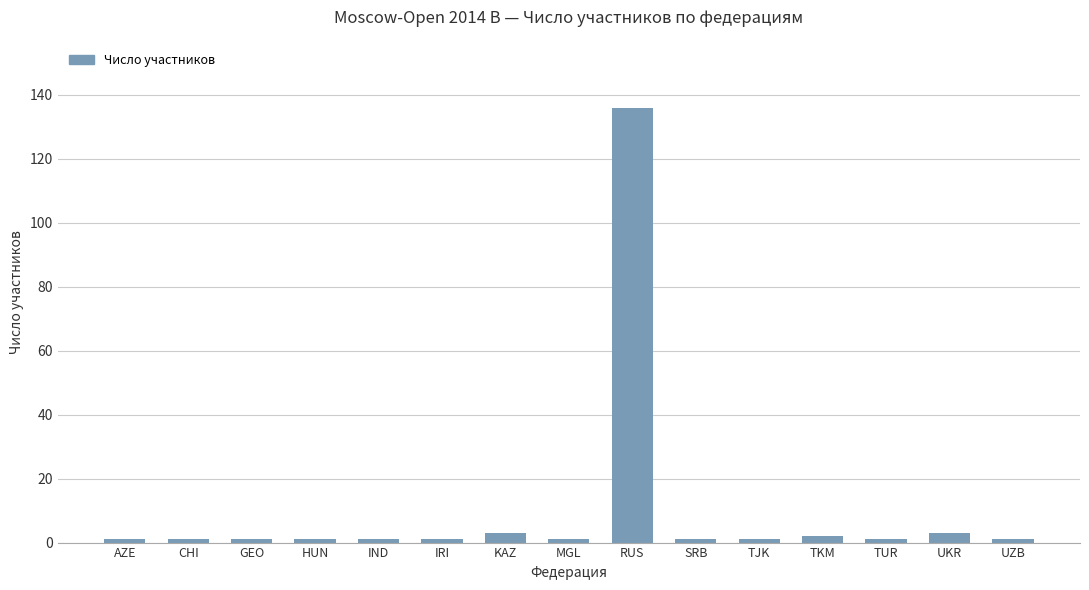

Which category has the highest value across all series?

RUS